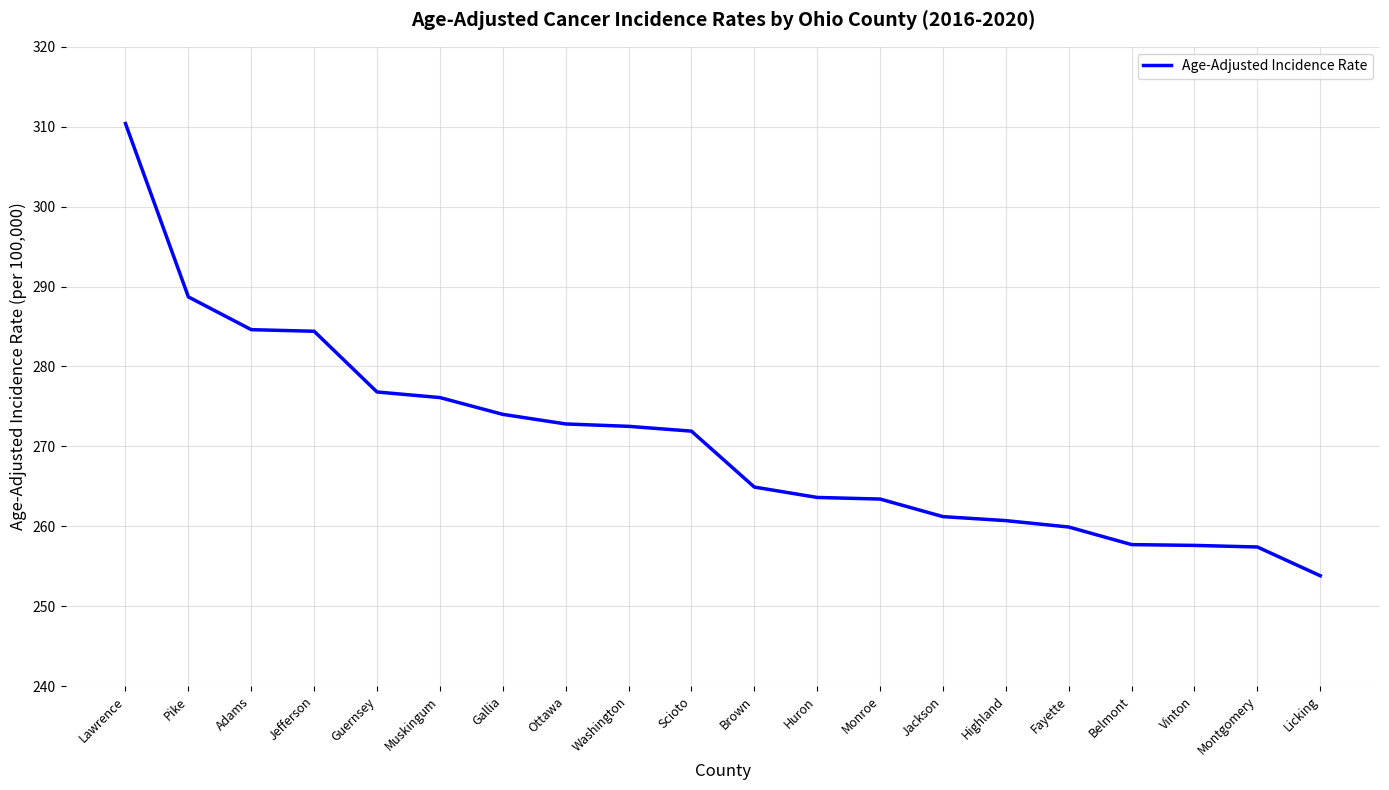

Read the value at Belmont.

257.7